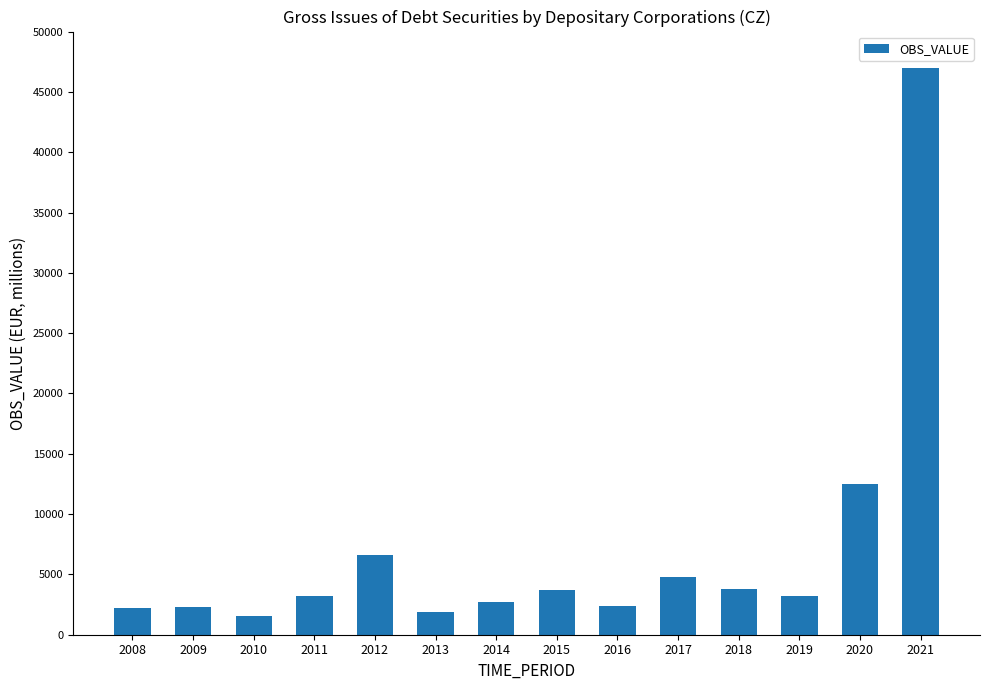

Are the bars horizontal?

No